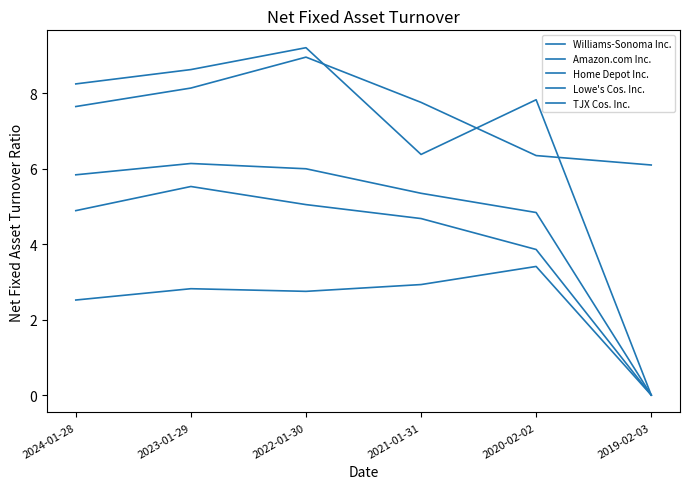

Which category has the highest value in the Lowe's Cos. Inc. series?

2023-01-29